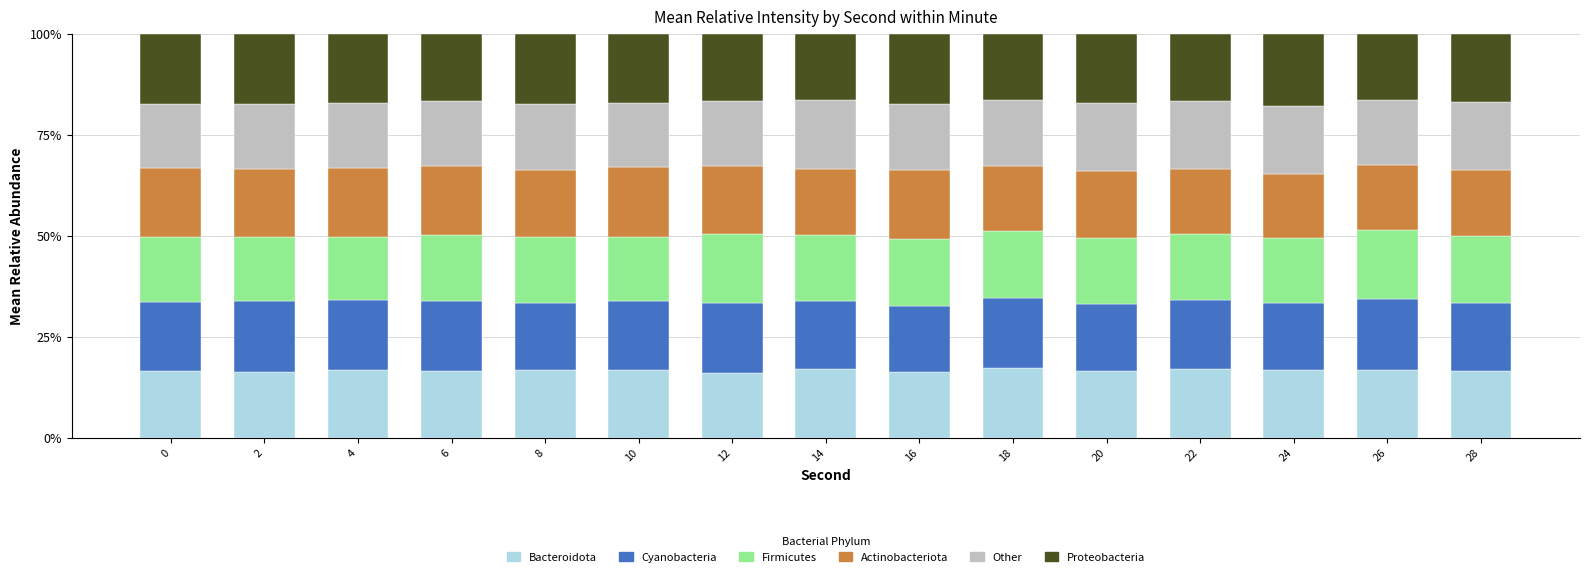

What is the total value across all series at 6?

100.0